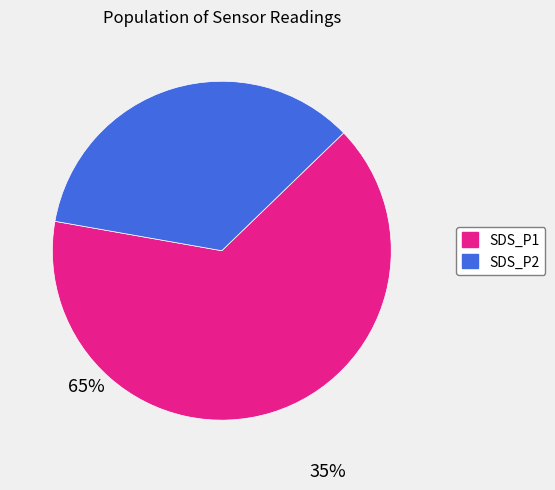

True or false: SDS_P1 accounts for 58% of the total.

False